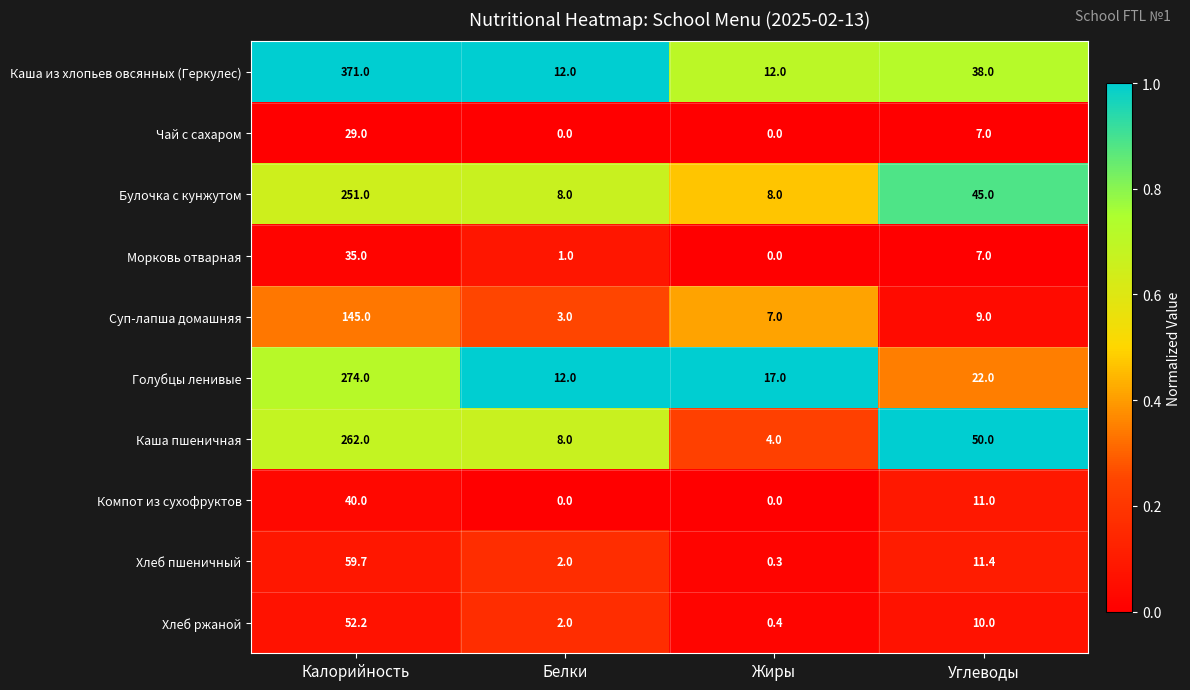

True or false: Чай с сахаром has a value of 29.0 at Калорийность.

True